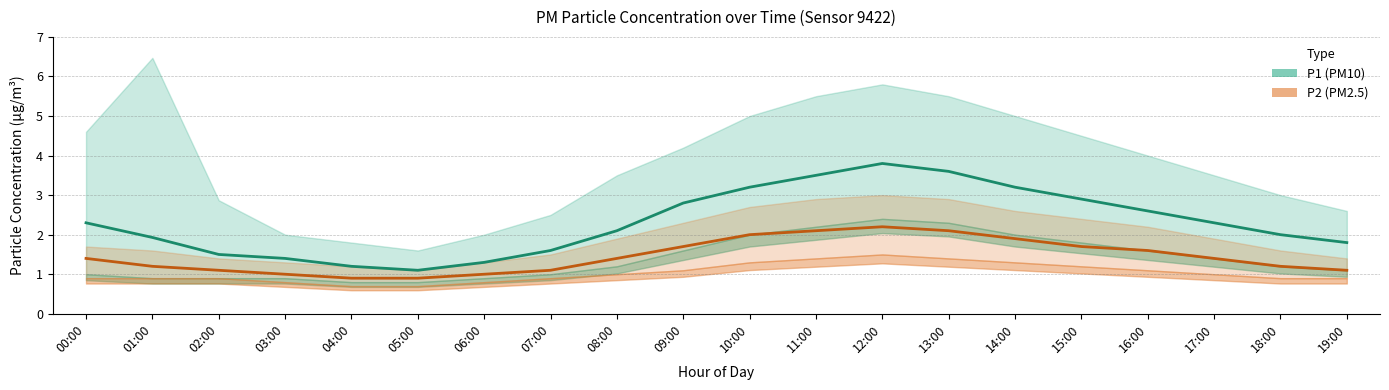

List the series in order of their overall mean, highest first.

P1 (PM10), P2 (PM2.5)